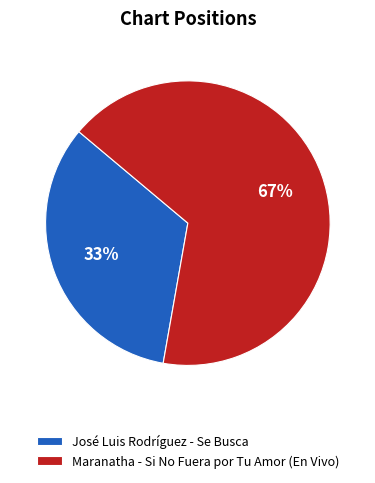

Do José Luis Rodríguez - Se Busca and Maranatha - Si No Fuera por Tu Amor (En Vivo) together represent more than half of the pie?

Yes